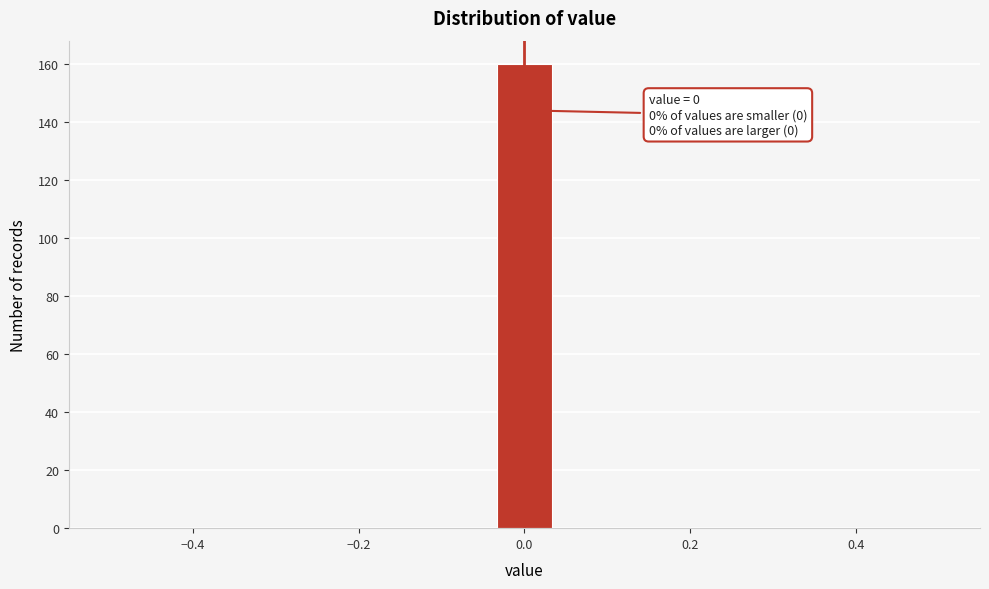

Around what value on the x-axis is the tallest bar? Give the approximate position of its centre, as read against the axis.

0.00